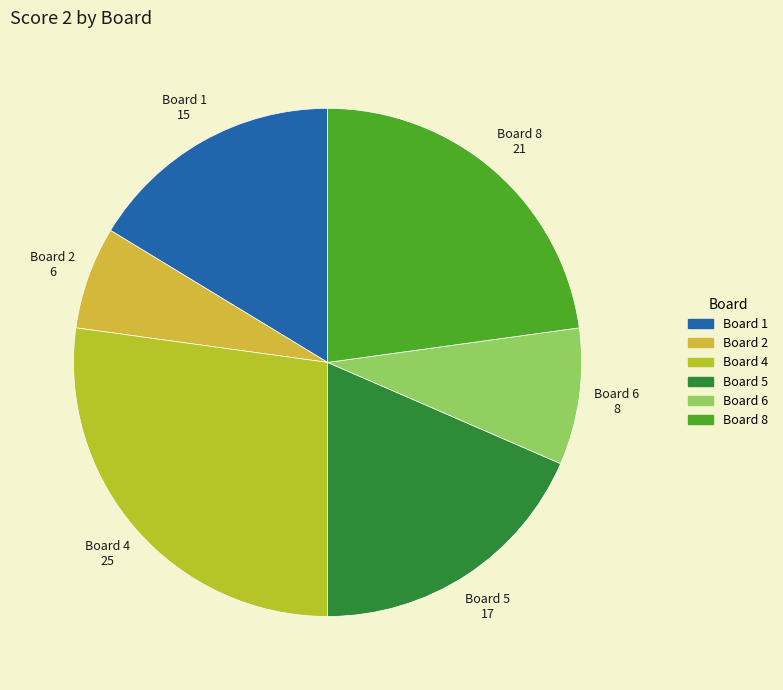

How many segments does this pie chart have?

6